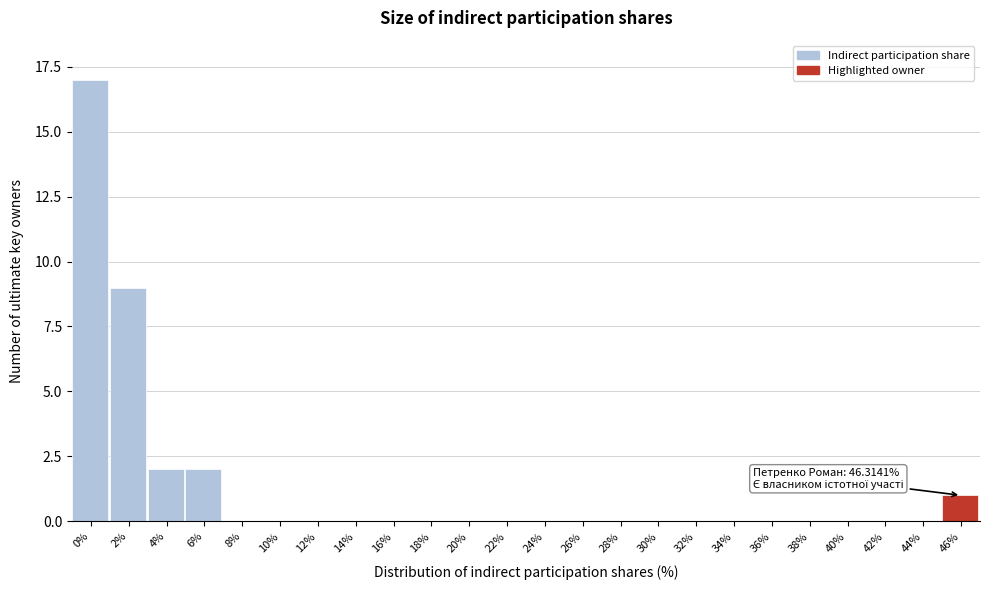

Reading left to right, transcribe all the data shown in this chart.

0%=17	2%=9	4%=2	6%=2	8%=0	10%=0	12%=0	14%=0	16%=0	18%=0	20%=0	22%=0	24%=0	26%=0	28%=0	30%=0	32%=0	34%=0	36%=0	38%=0	40%=0	42%=0	44%=0	46%=1